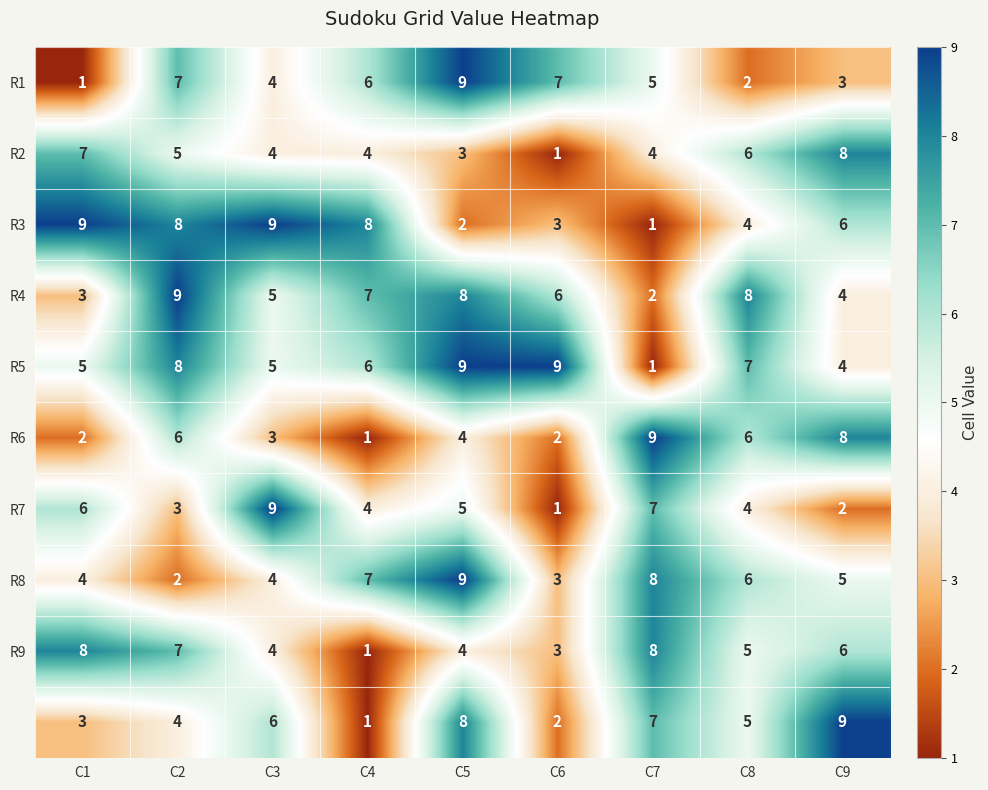

What is the total value across all series at C5?

61